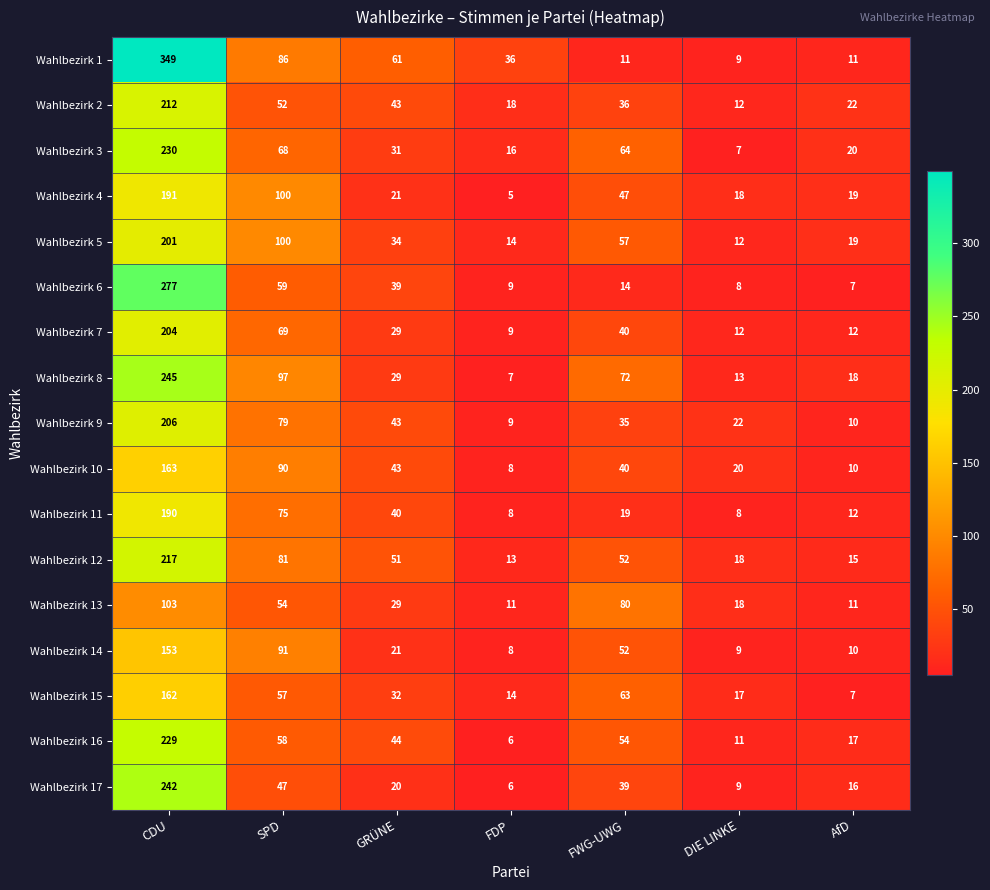

List the series in order of their peak value, lowest first.

Wahlbezirk 13, Wahlbezirk 14, Wahlbezirk 15, Wahlbezirk 10, Wahlbezirk 11, Wahlbezirk 4, Wahlbezirk 5, Wahlbezirk 7, Wahlbezirk 9, Wahlbezirk 2, Wahlbezirk 12, Wahlbezirk 16, Wahlbezirk 3, Wahlbezirk 17, Wahlbezirk 8, Wahlbezirk 6, Wahlbezirk 1